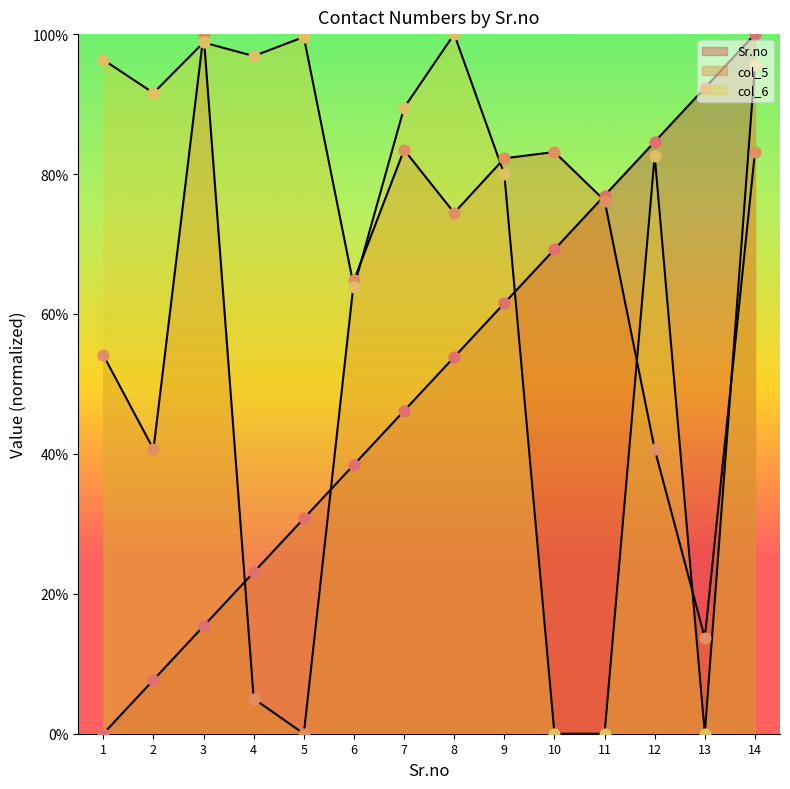

Which series reaches the minimum Y coordinate?

Sr.no